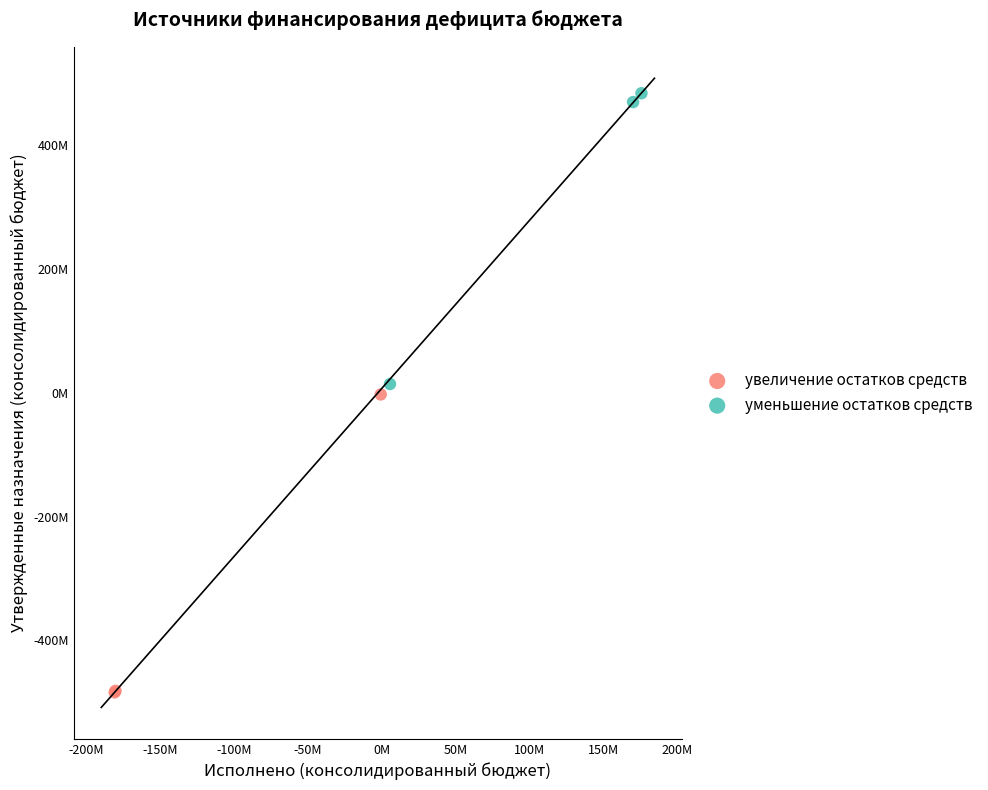

What are all the series names shown in the legend?

увеличение остатков средств, уменьшение остатков средств